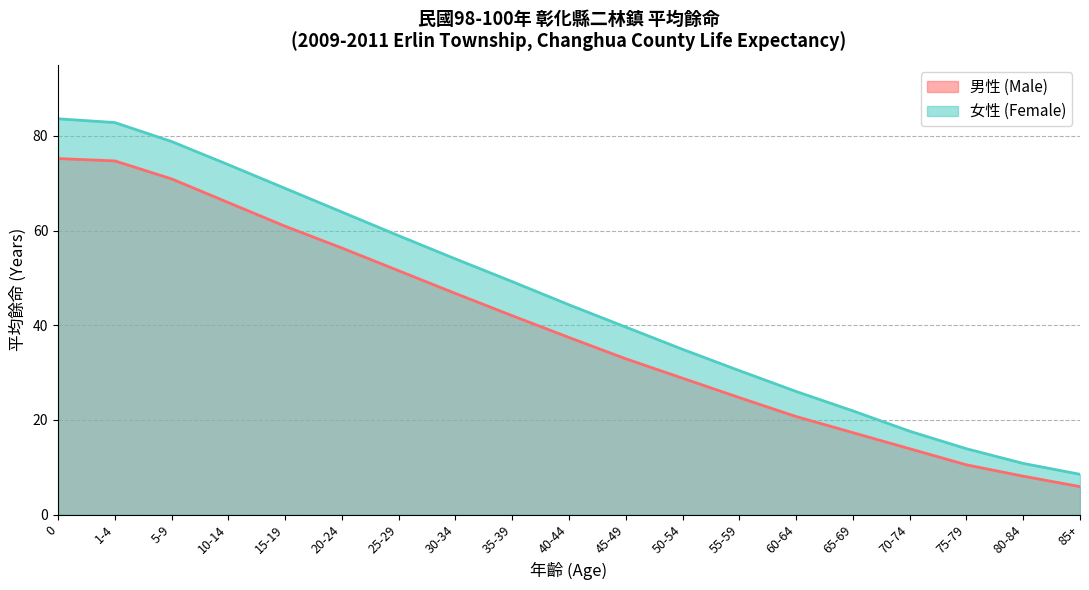

Is it true that 女性 (Female) equals 26.6 at 70-74?

False